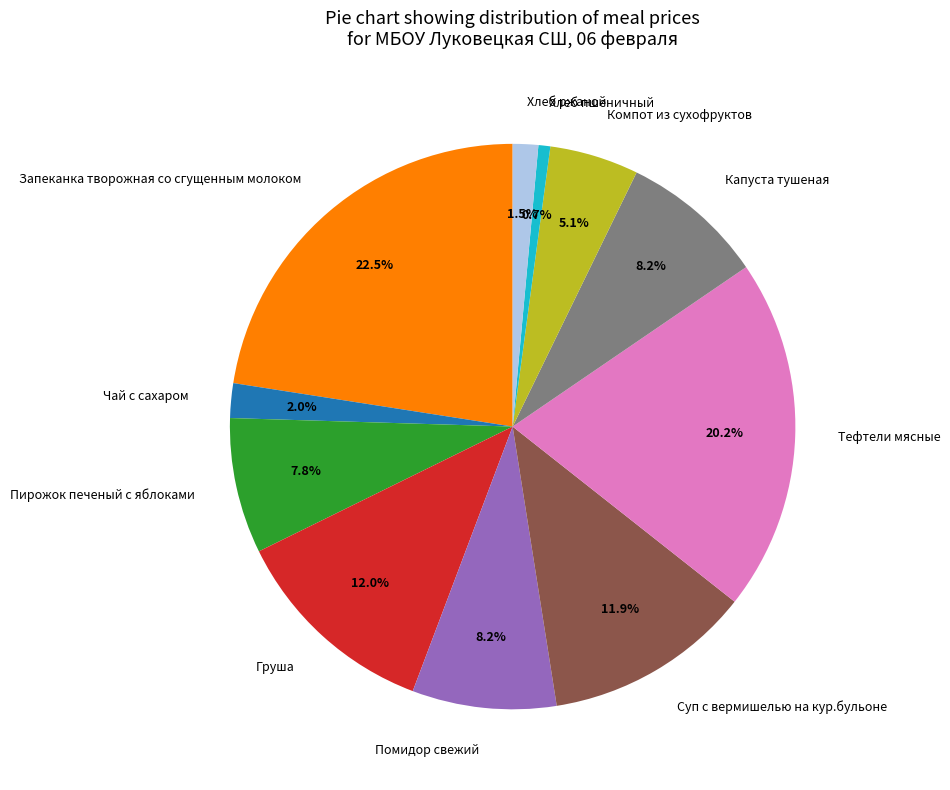

To the nearest percent, what is the average slice percentage?

9%